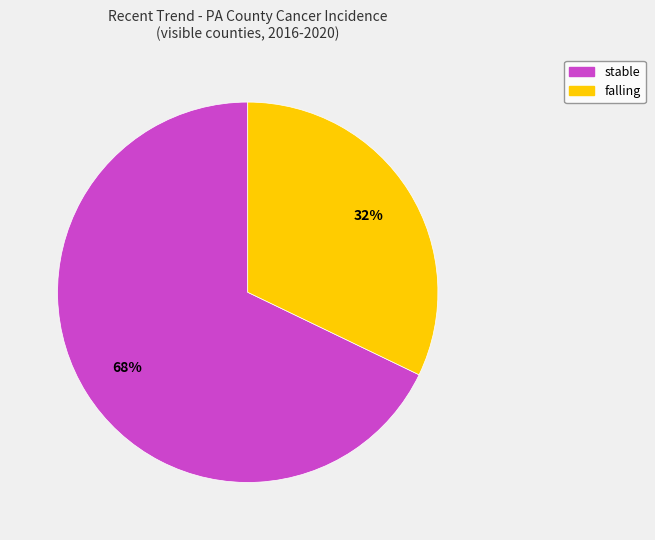

To the nearest percent, what is the difference between the largest and smallest slice percentages?

36%